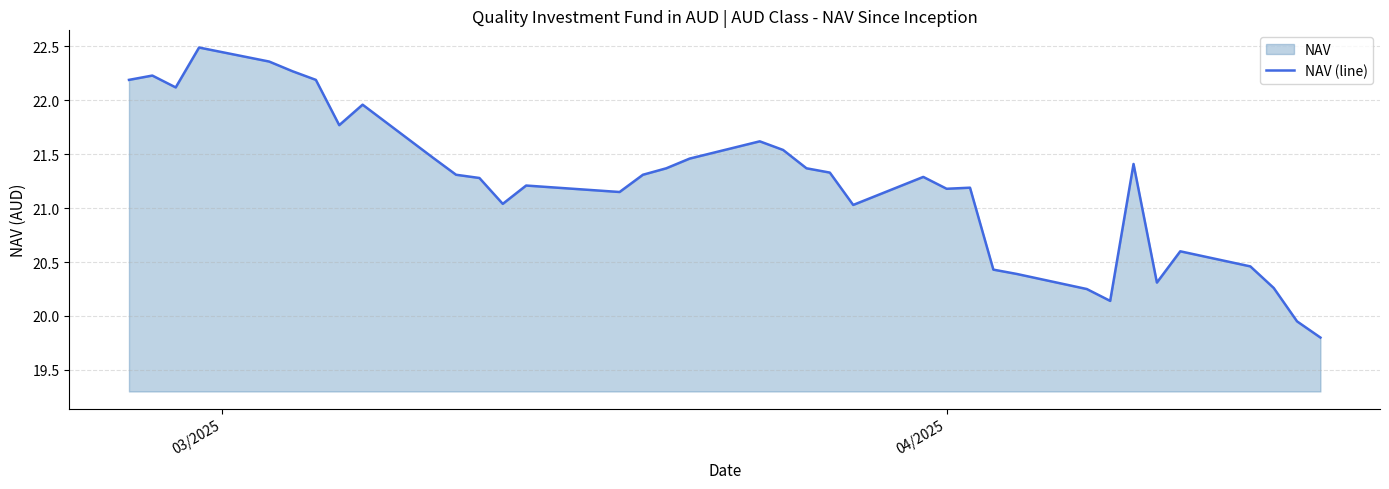

What is the greatest value displayed?

22.5